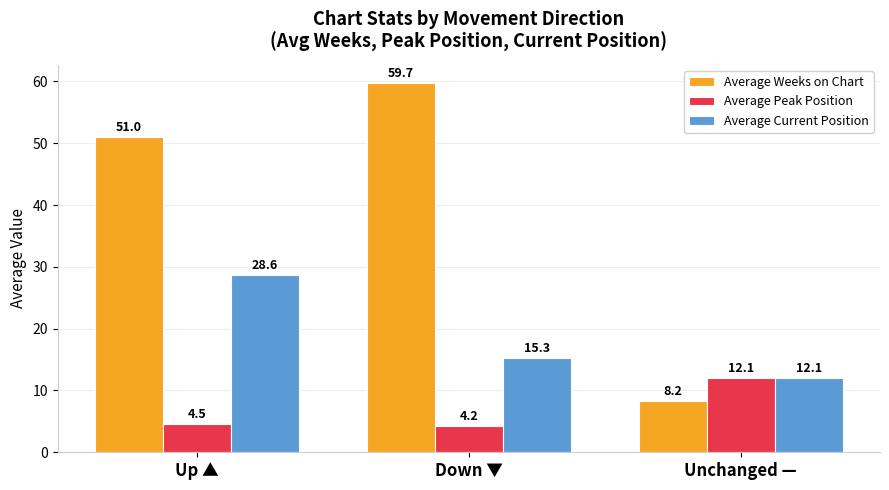

Reading left to right, extract all data points from this chart.

Average Weeks on Chart: Up ▲=51.0	Down ▼=59.7	Unchanged —=8.2
Average Peak Position: Up ▲=4.5	Down ▼=4.2	Unchanged —=12.1
Average Current Position: Up ▲=28.6	Down ▼=15.3	Unchanged —=12.1